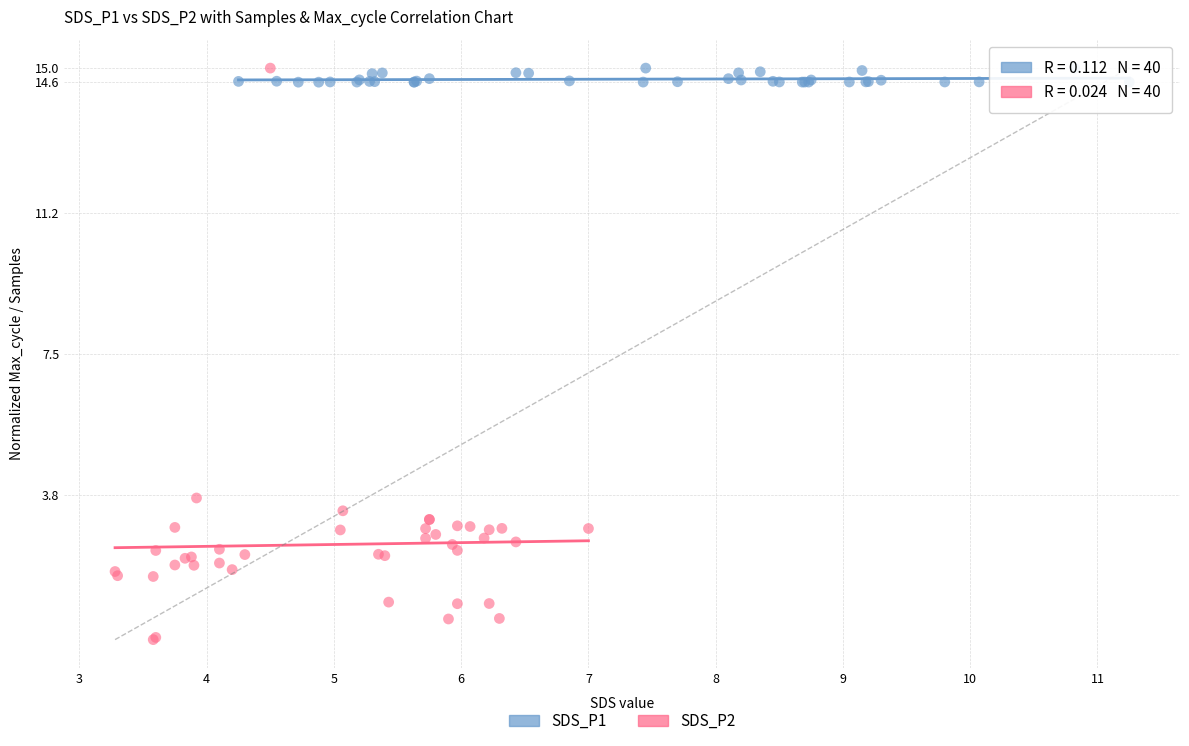

Which series has the widest spread of Y values?

SDS_P2